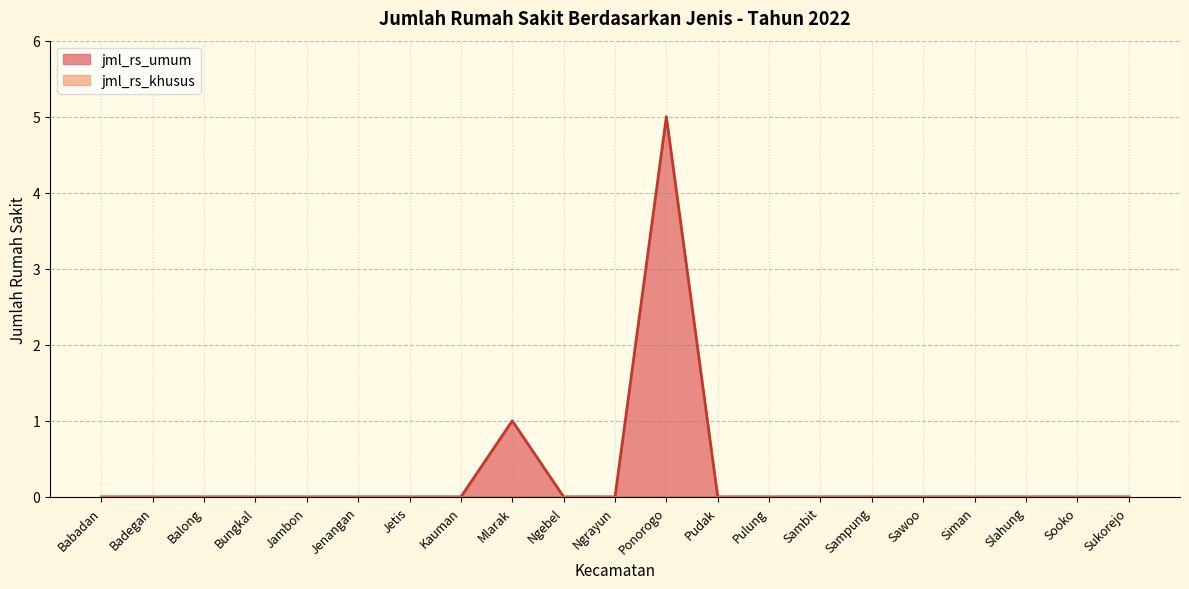

How many values are above zero?

2